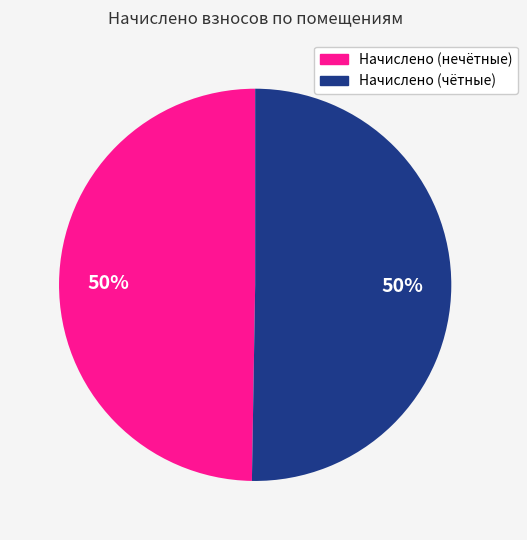

To the nearest percent, what is the average slice percentage?

50%